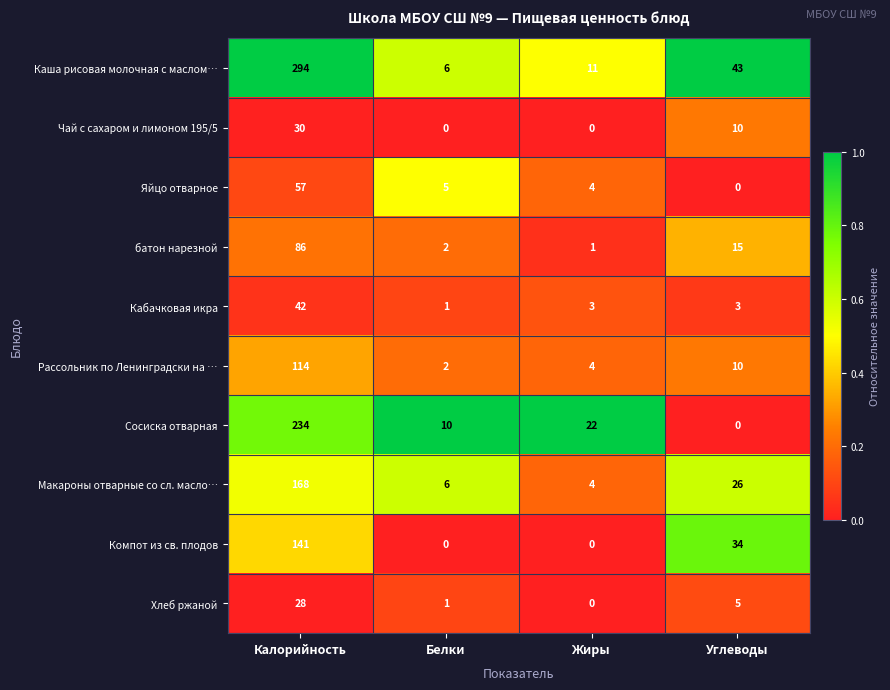

What is the total value across all series at Жиры?

49